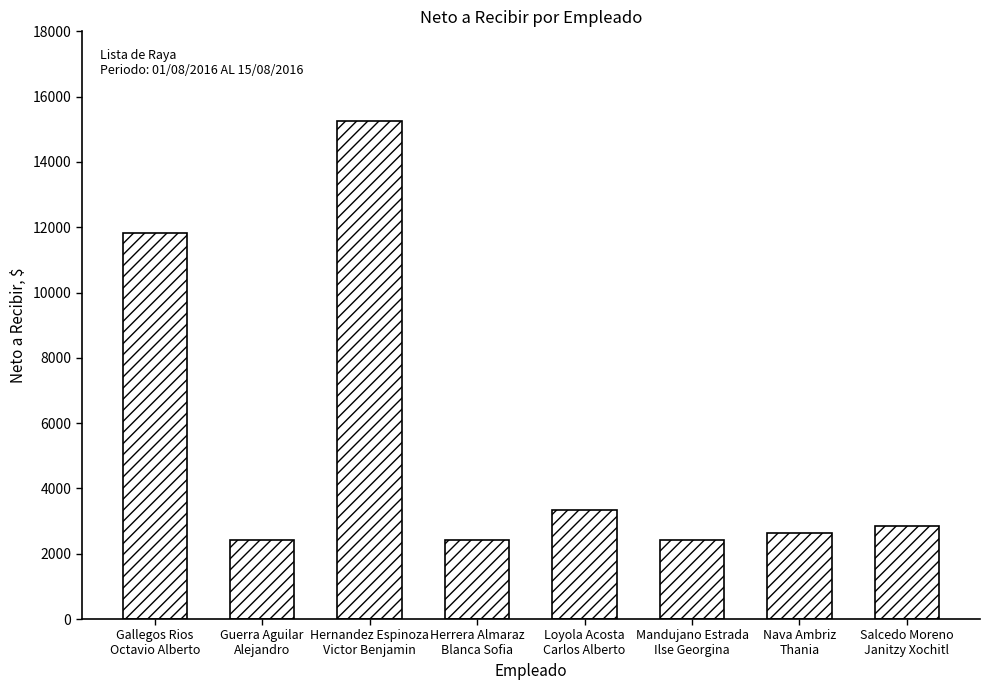

Where does the data first go above 2848?

Gallegos Rios
Octavio Alberto